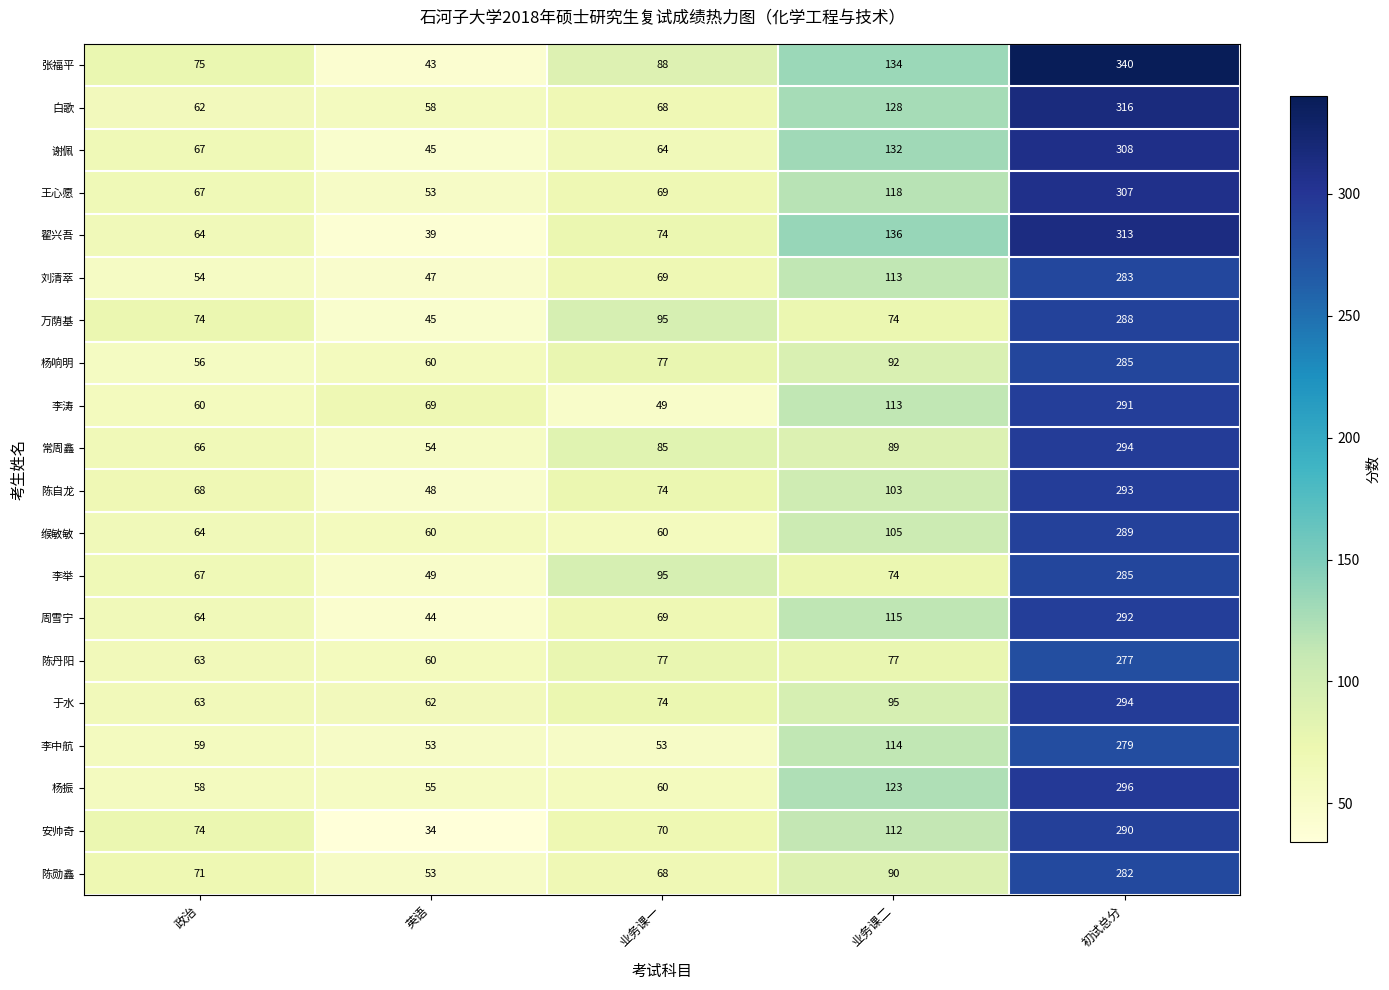

Count the number of data series in this chart.

20